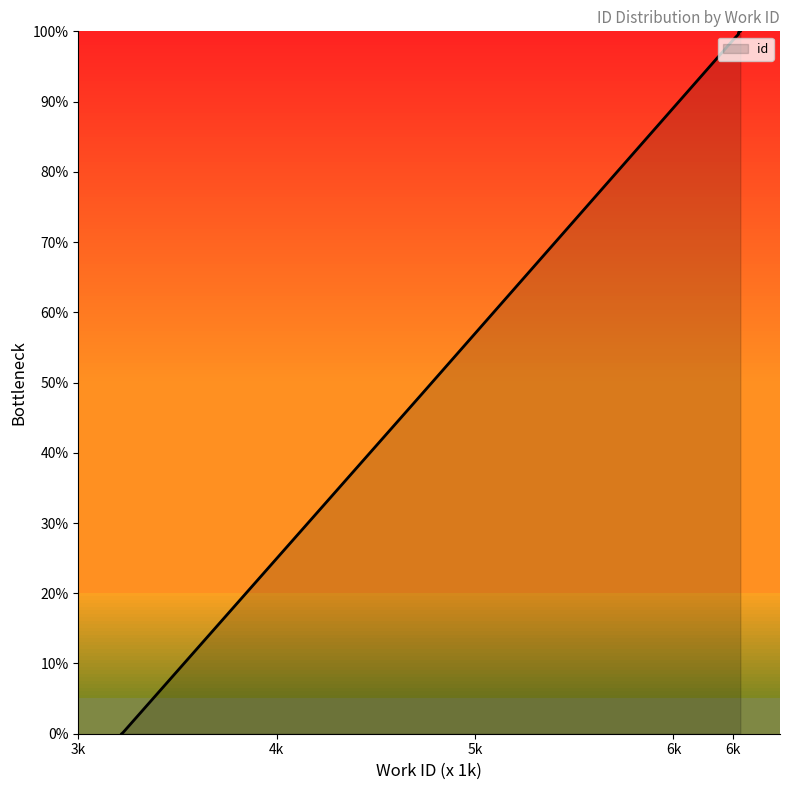

Reading left to right, list all the values displayed in this chart.

3219=0.0	3226=0.2	4734=48.4	6296=98.6	6328=99.6	6328=99.7	6328=99.8	6328=99.8	6328=99.8	6337=100.0